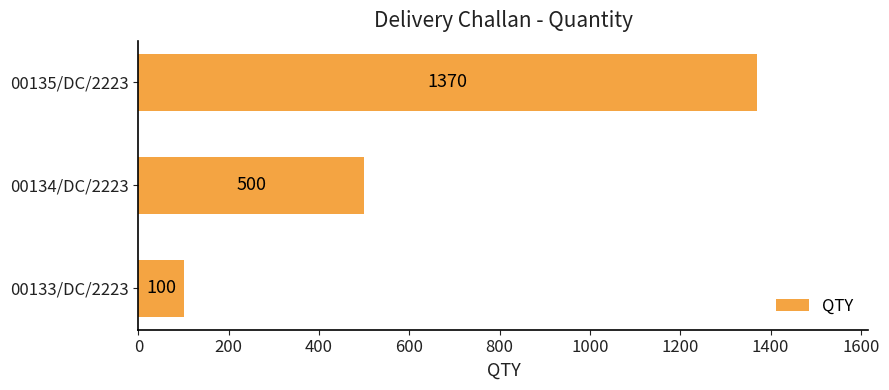

Where is the data nearest to the value 735?

00134/DC/2223